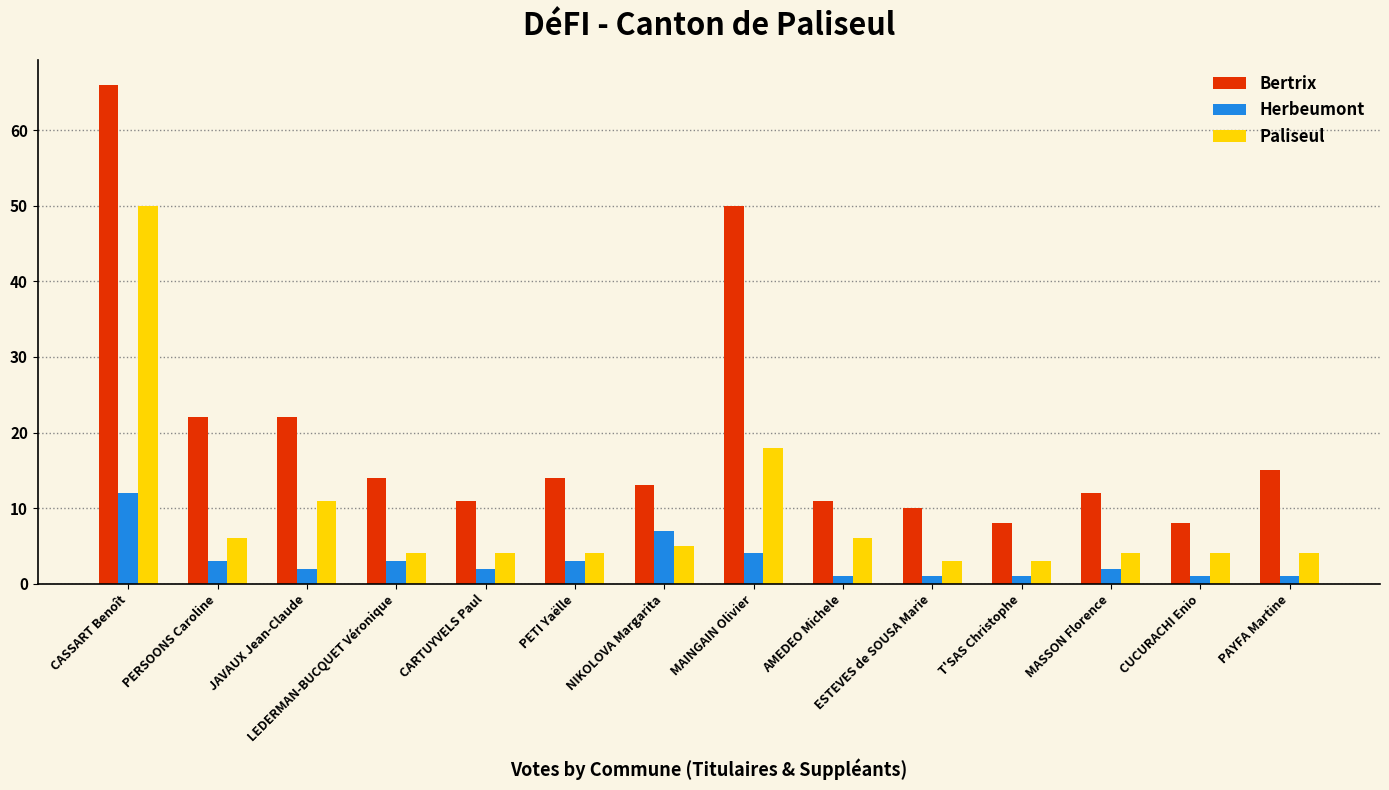

How many bars are there in total?

42